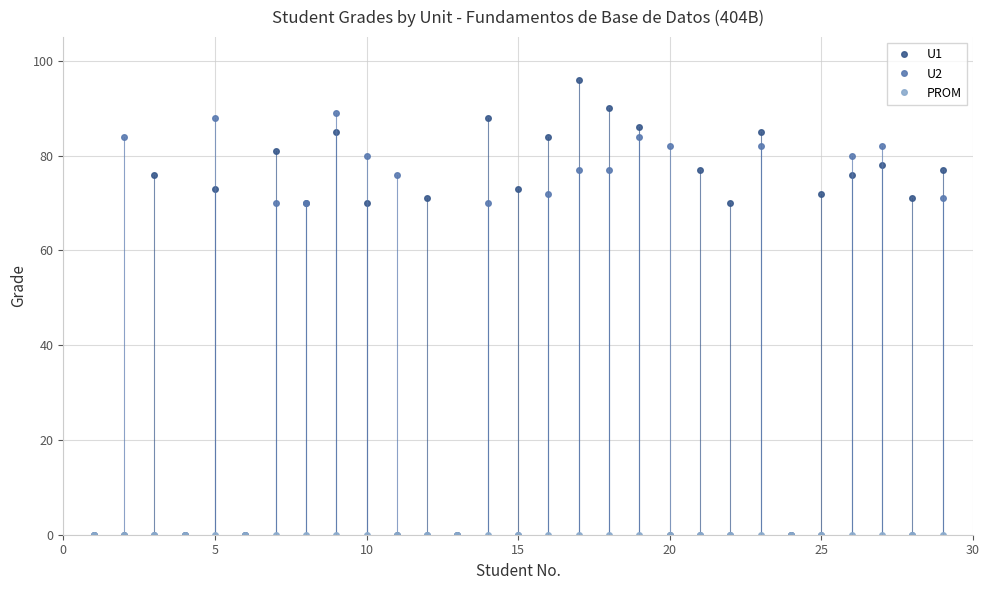

What is the maximum value shown in the chart?

96